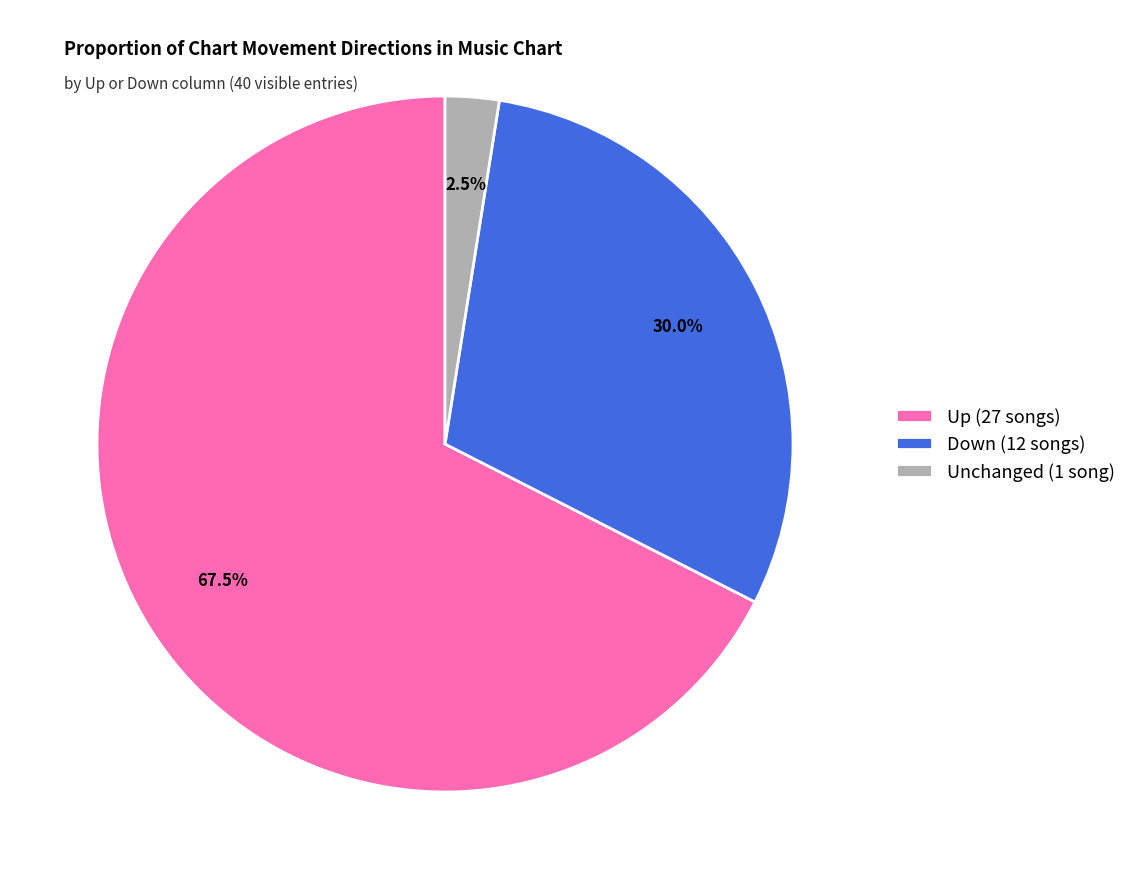

Which has a higher value, Up (27 songs) or Unchanged (1 song)?

Up (27 songs)